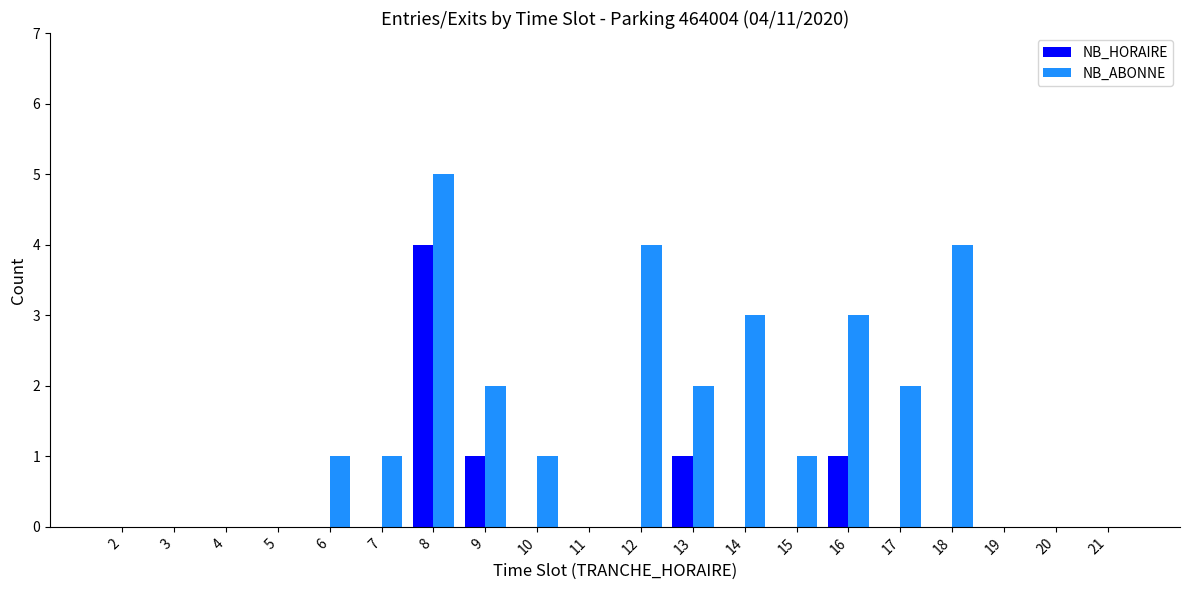

What is the highest value of the NB_ABONNE series?

5